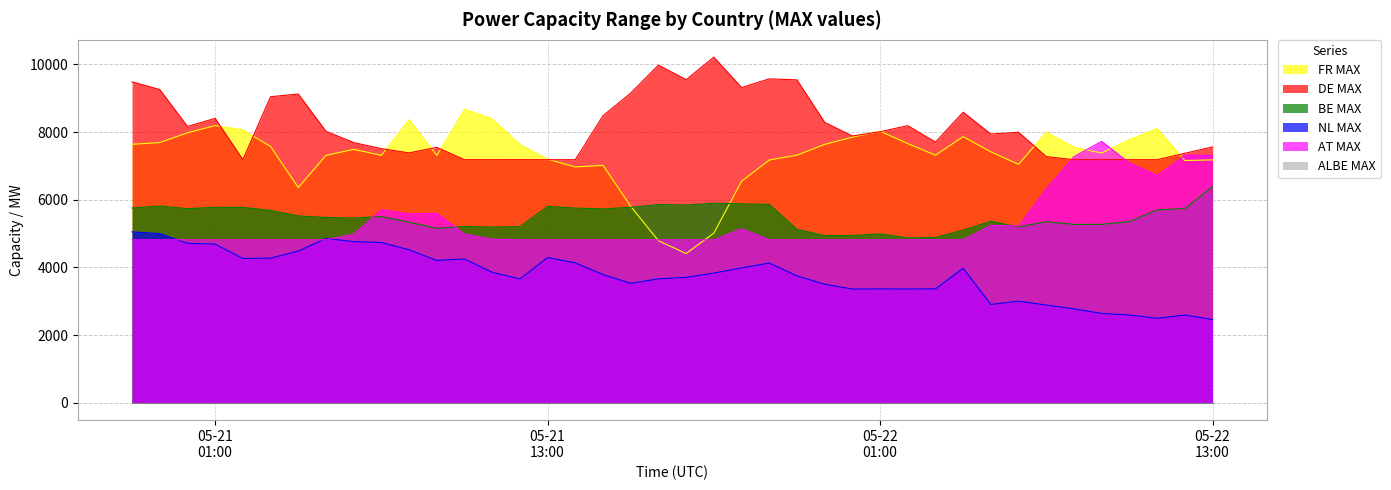

What is the average value of the DE MAX series?

8152